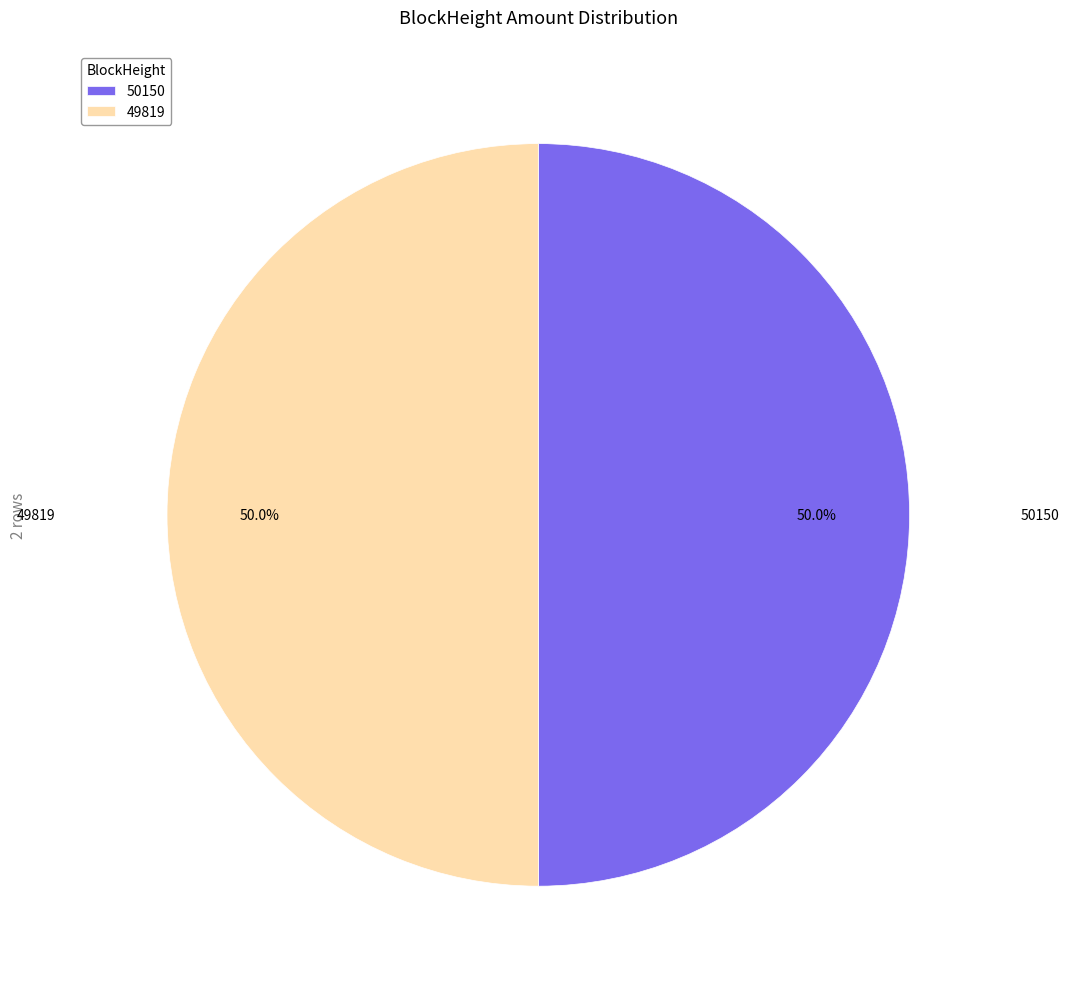

Combined, what portion of the pie is 49819 and 50150?

100.0%